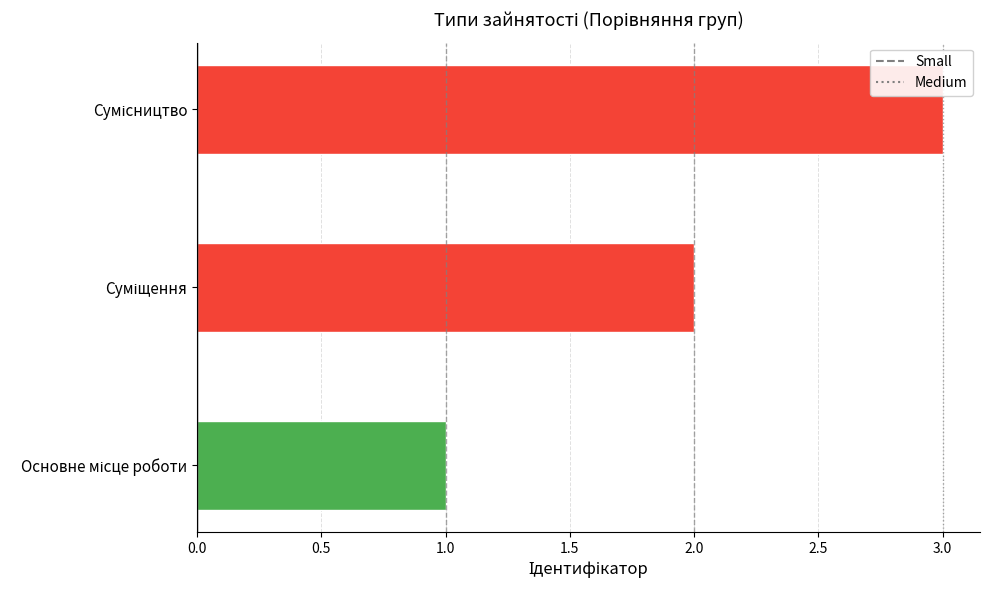

What is the sum of all values?

6